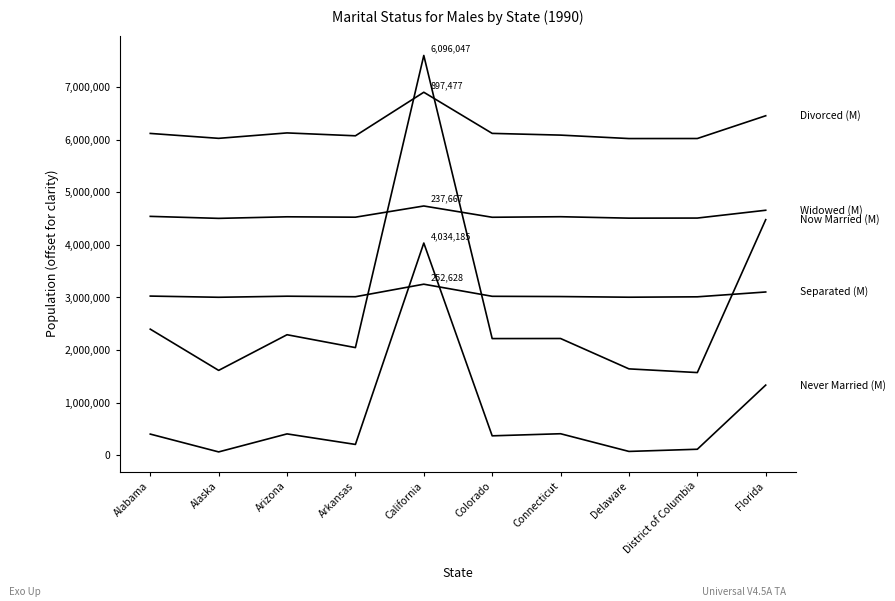

How many lines are shown in the chart?

5